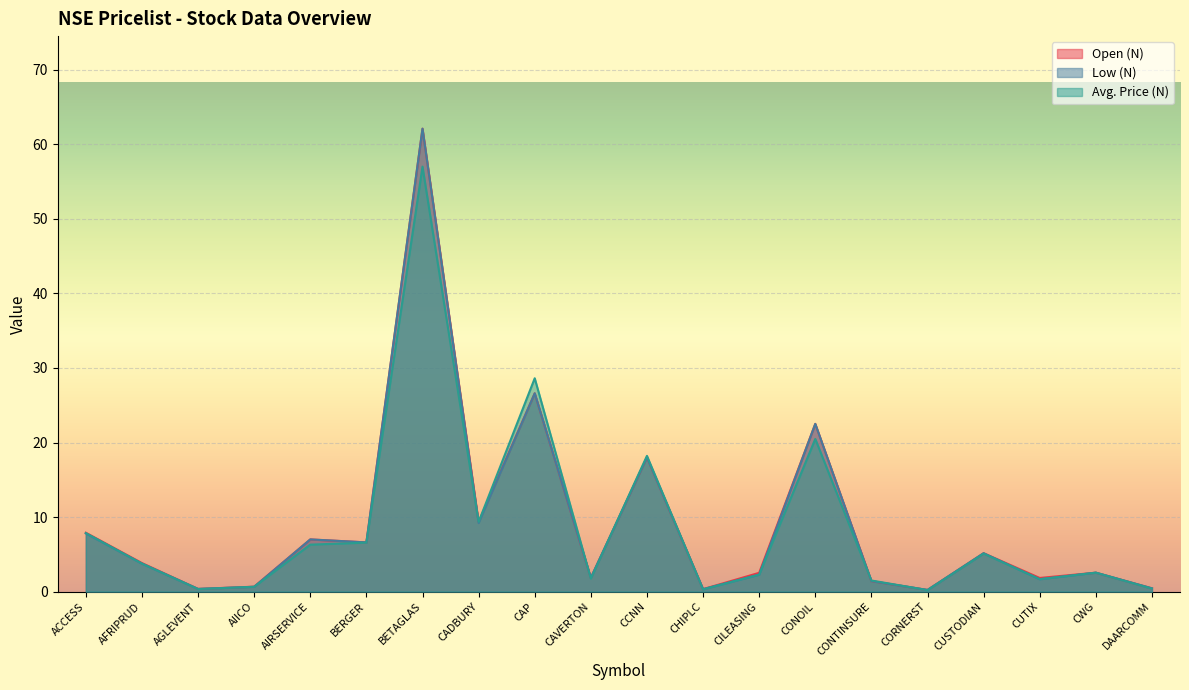

Rank the categories by Low (N) value from lowest to highest.

CORNERST, CHIPLC, AGLEVENT, DAARCOMM, AIICO, CONTINSURE, CUTIX, CAVERTON, CILEASING, CWG, AFRIPRUD, CUSTODIAN, BERGER, AIRSERVICE, ACCESS, CADBURY, CCNN, CONOIL, CAP, BETAGLAS